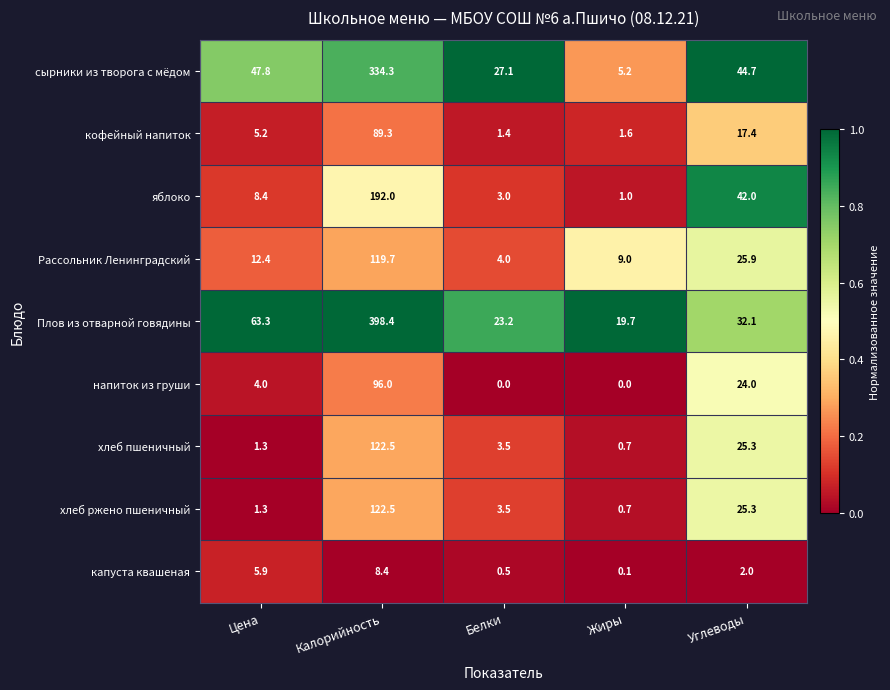

What is the spread (max minus min) of values at Калорийность?

390.0